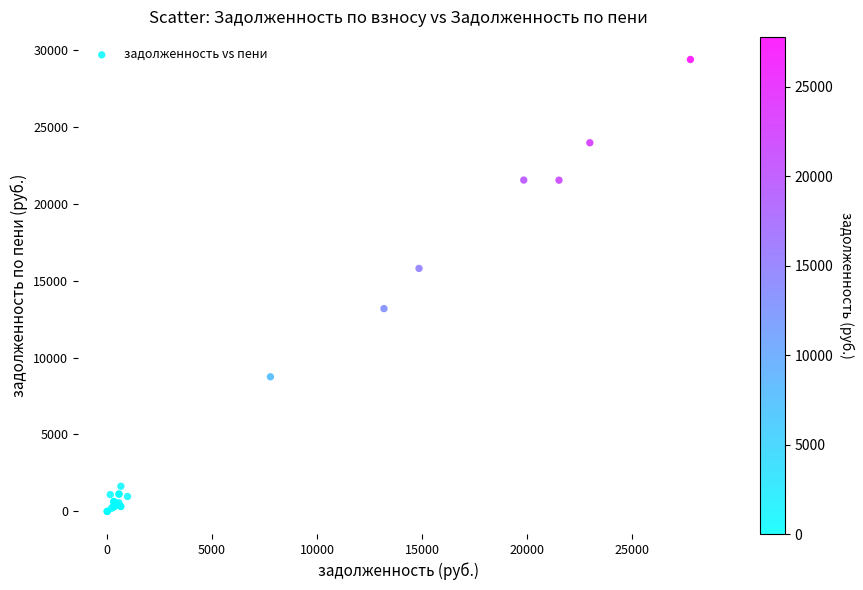

What Y value in the scatter plot is closest to 14684?

15791.9